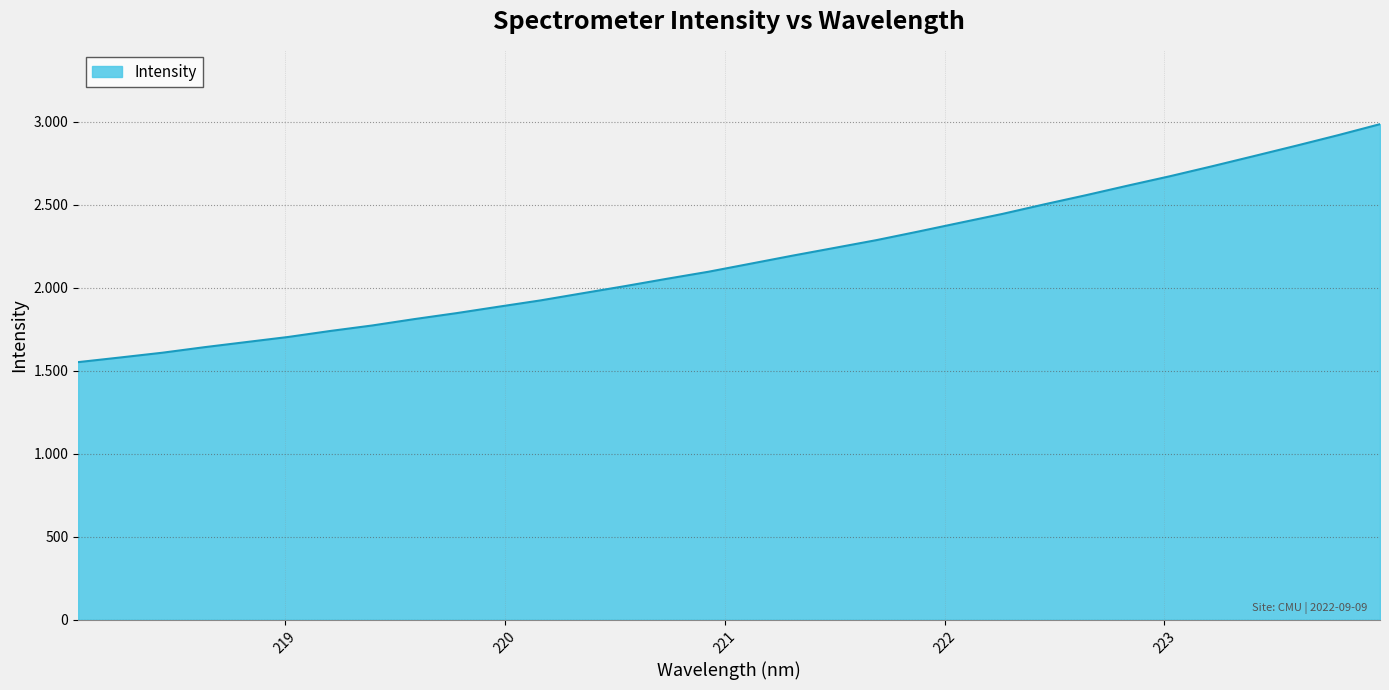

What is the greatest value displayed?

2985.6